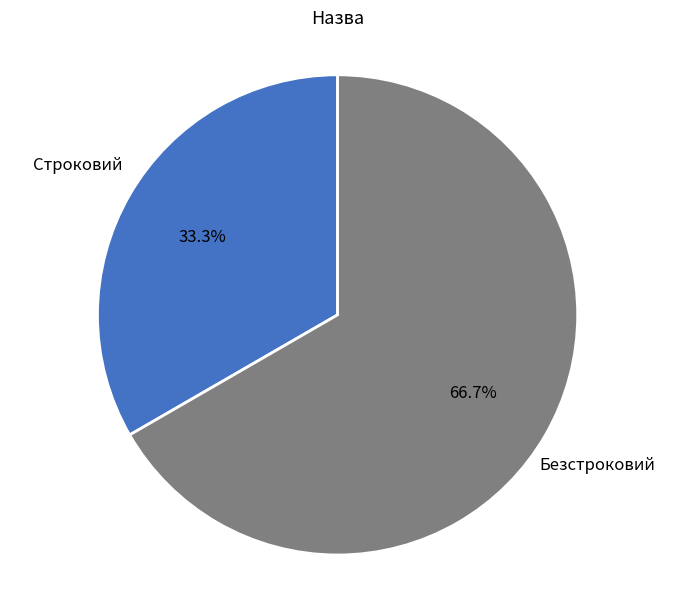

What percentage do Безстроковий and Строковий together represent?

100.0%